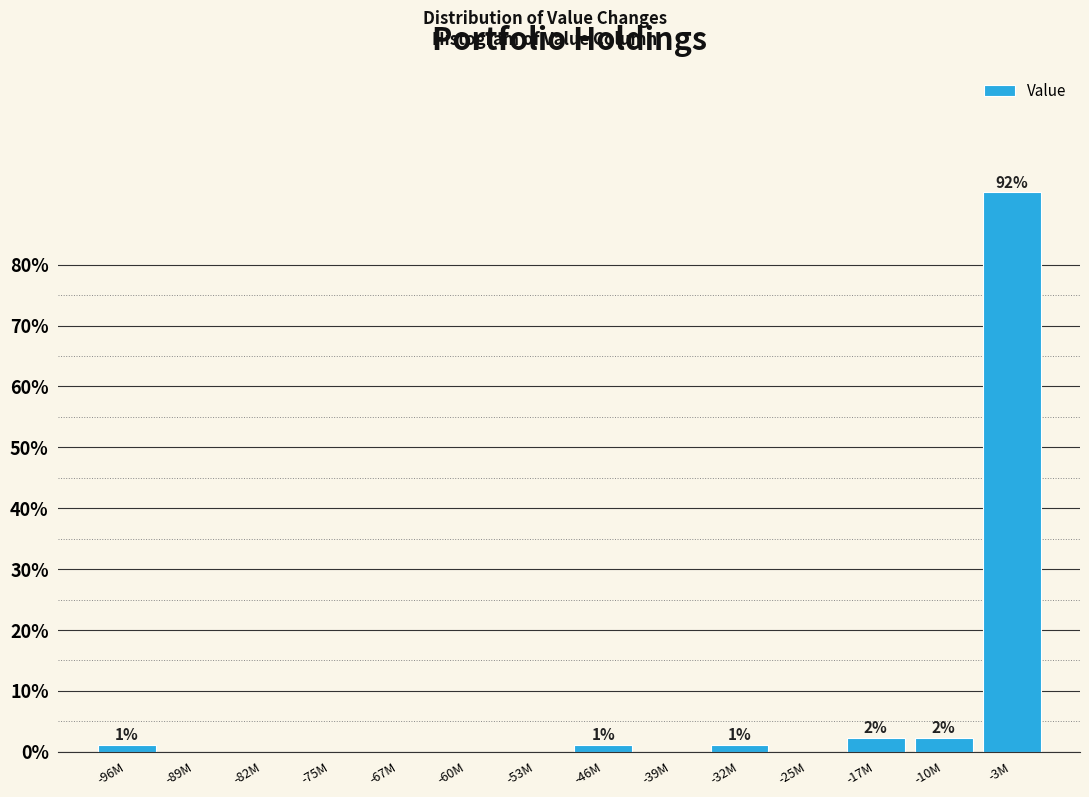

Reading left to right, list all the values displayed in this chart.

-96M=1.2	-89M=0.0	-82M=0.0	-75M=0.0	-67M=0.0	-60M=0.0	-53M=0.0	-46M=1.2	-39M=0.0	-32M=1.2	-25M=0.0	-17M=2.3	-10M=2.3	-3M=91.9